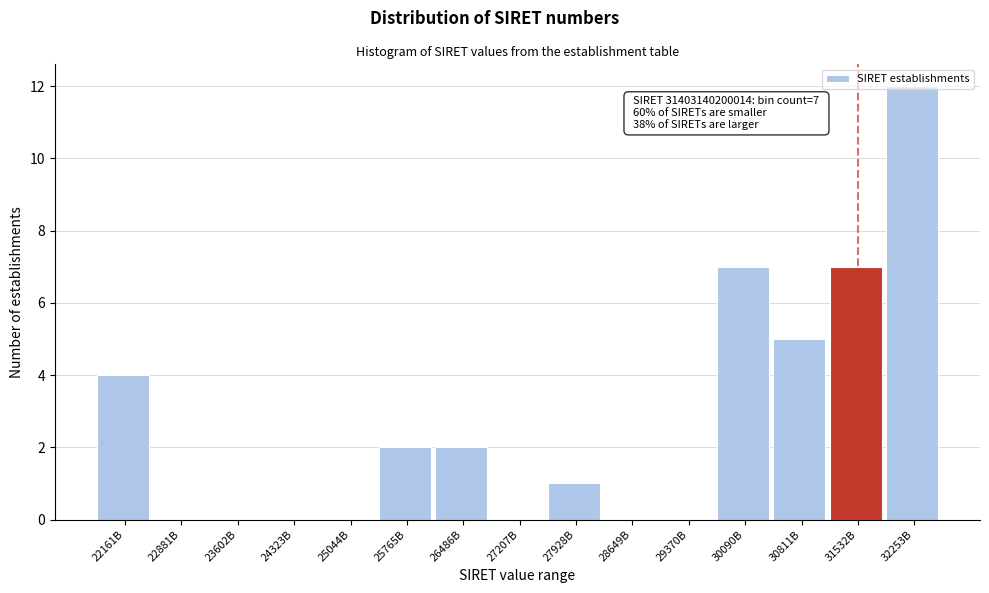

What is the maximum value shown in the chart?

12